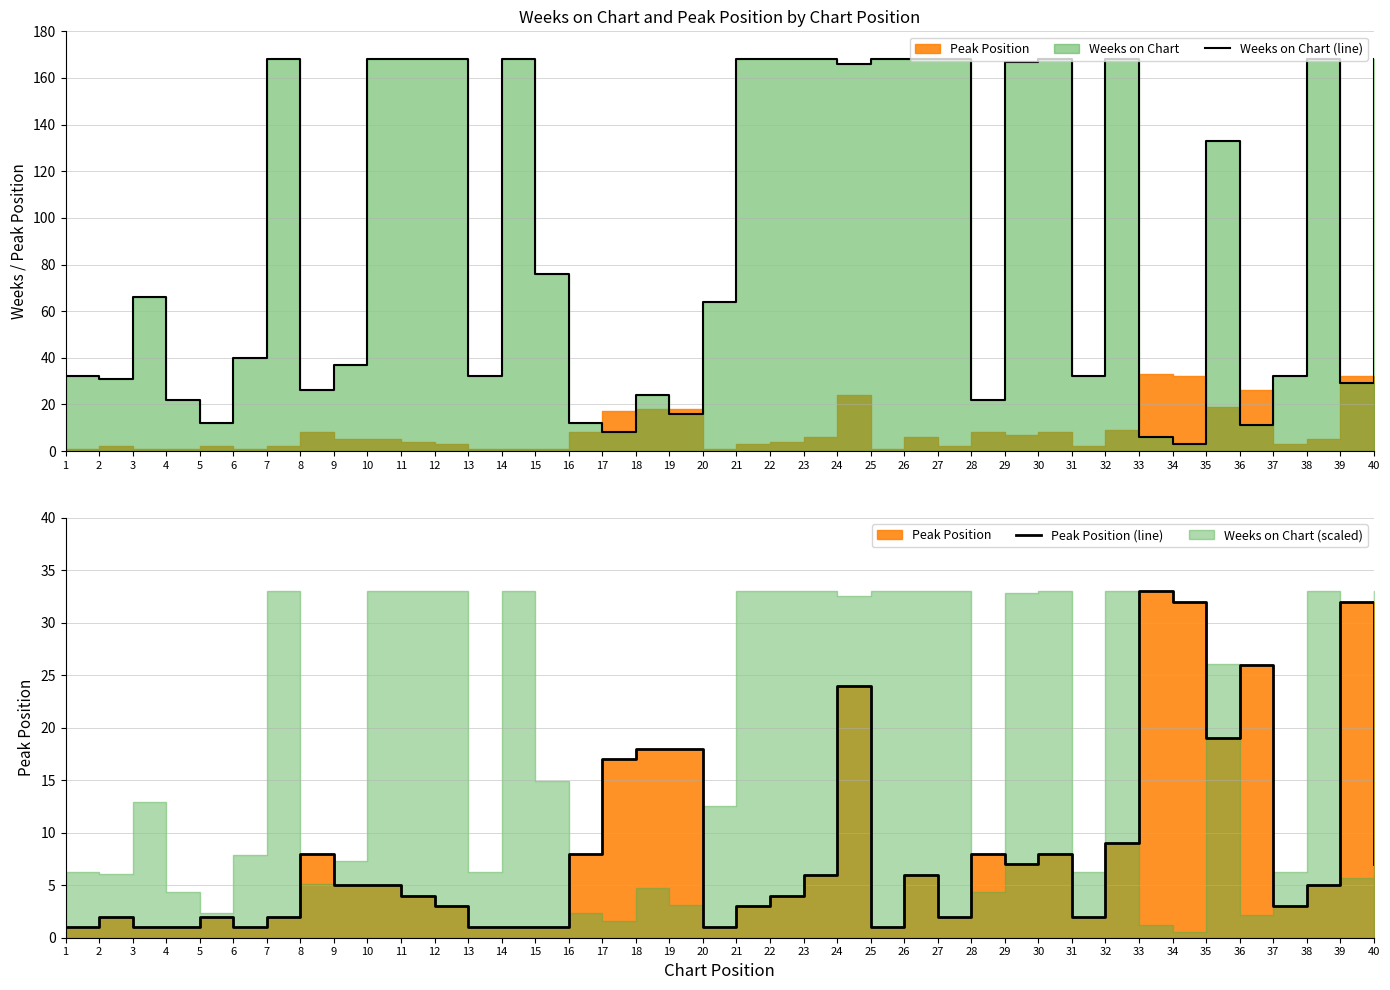

What is the difference between the second highest and minimum values in the Weeks on Chart (line) series?

165